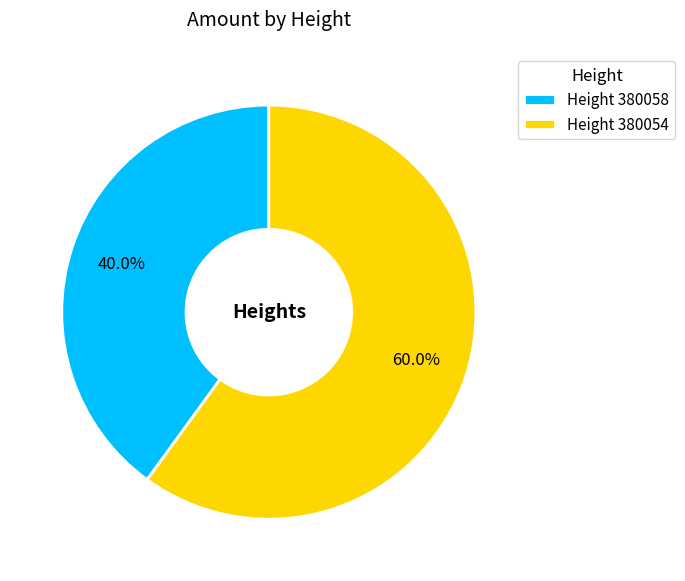

Is Height 380058 the majority of the pie?

No